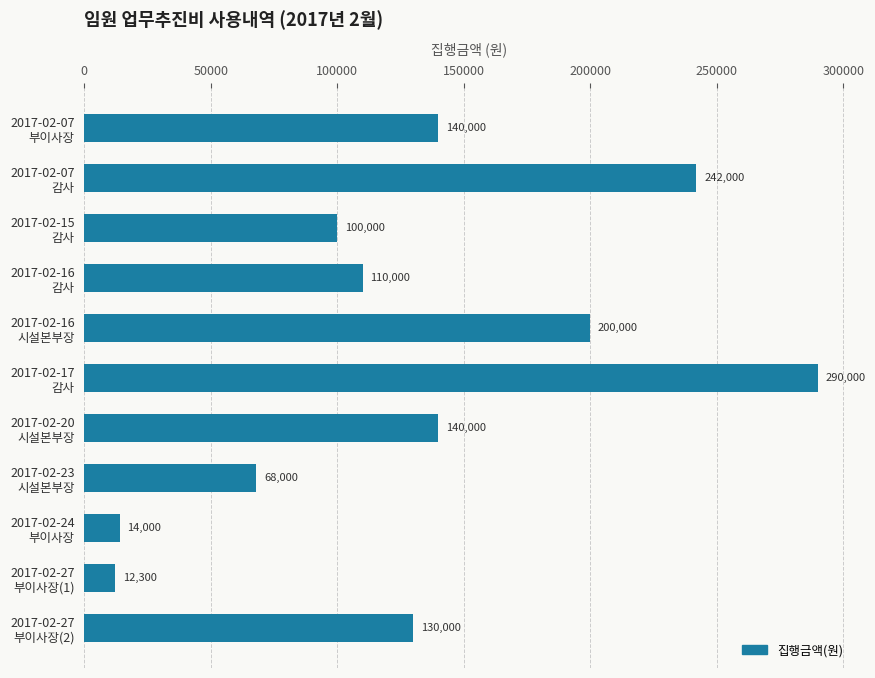

What is the smallest value displayed?

12300